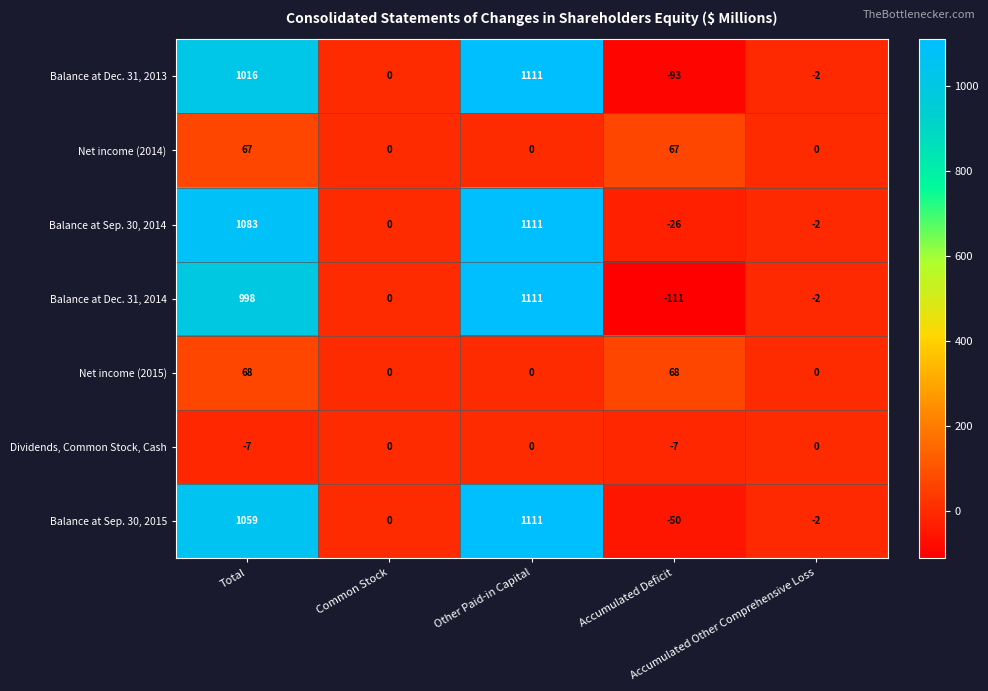

What is the lowest value of the Balance at Dec. 31, 2013 series?

-93